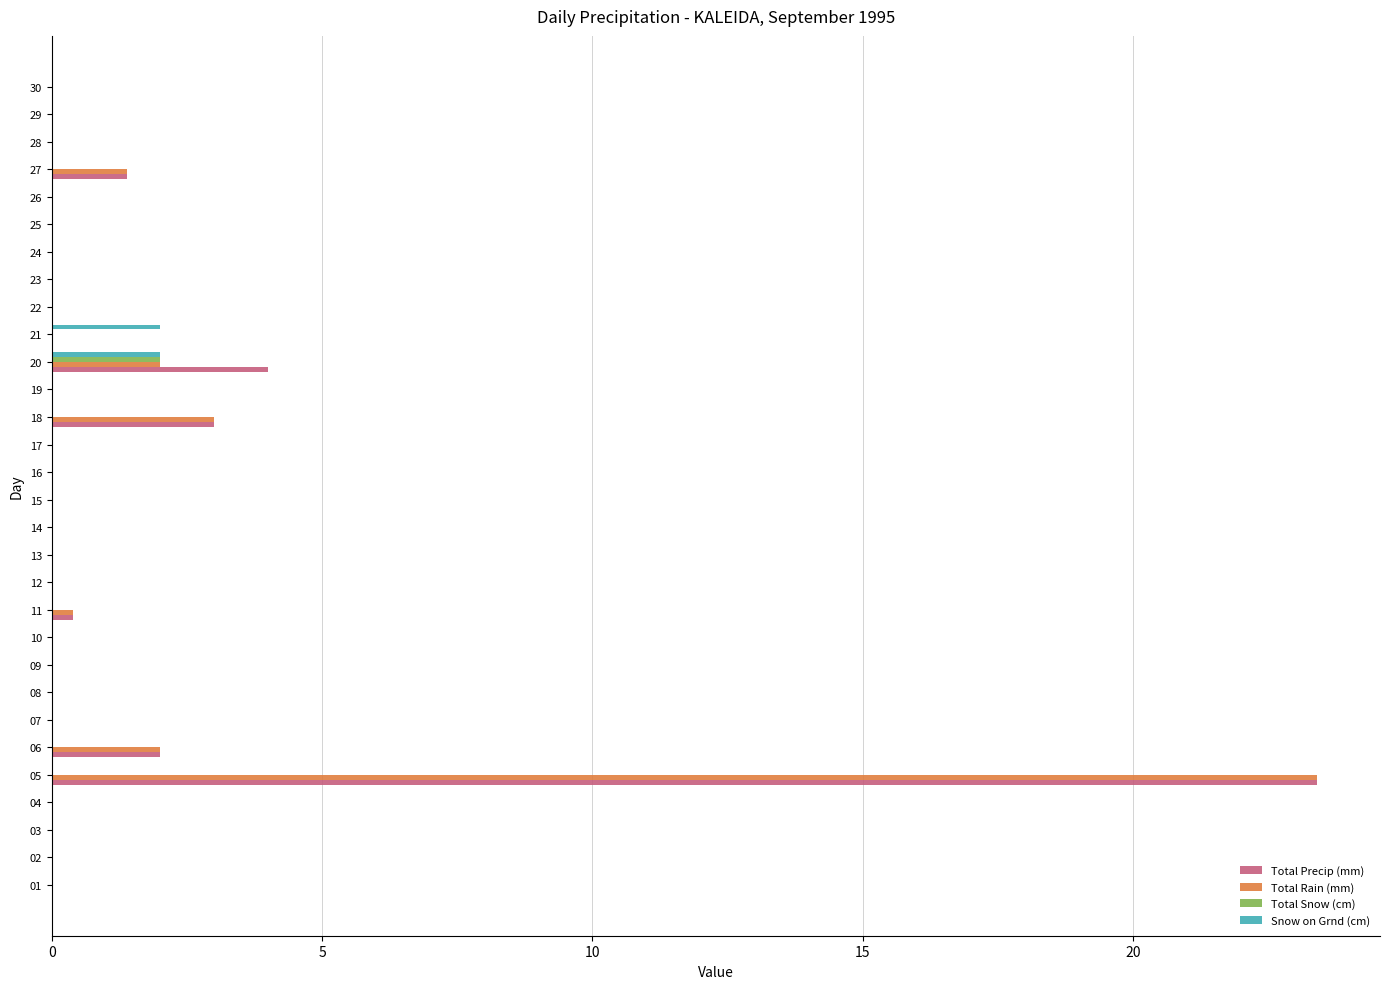

Which category has the highest value across all series?

05